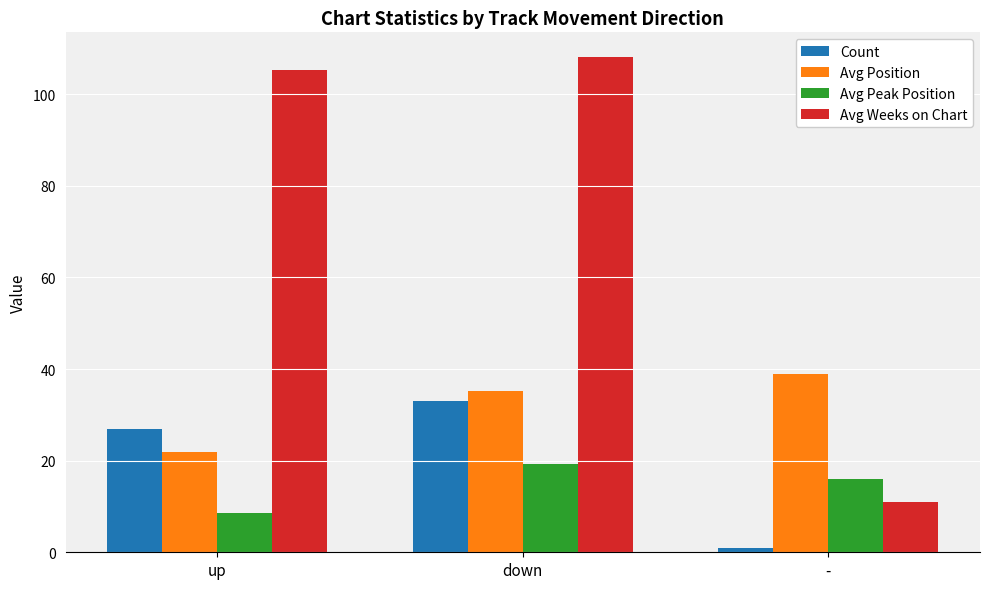

What is the maximum value for Avg Position?

39.0